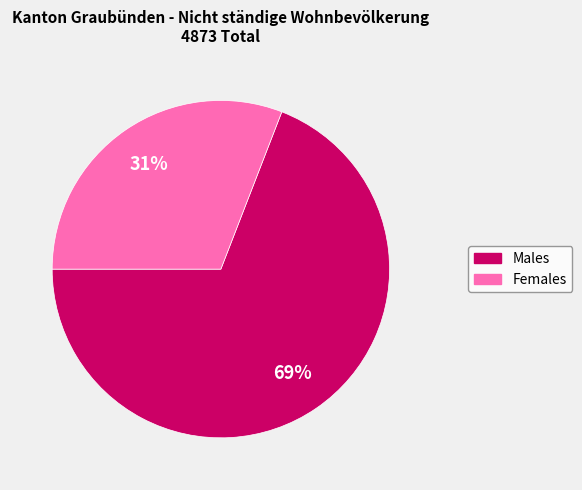

Count the number of slices in the pie.

2